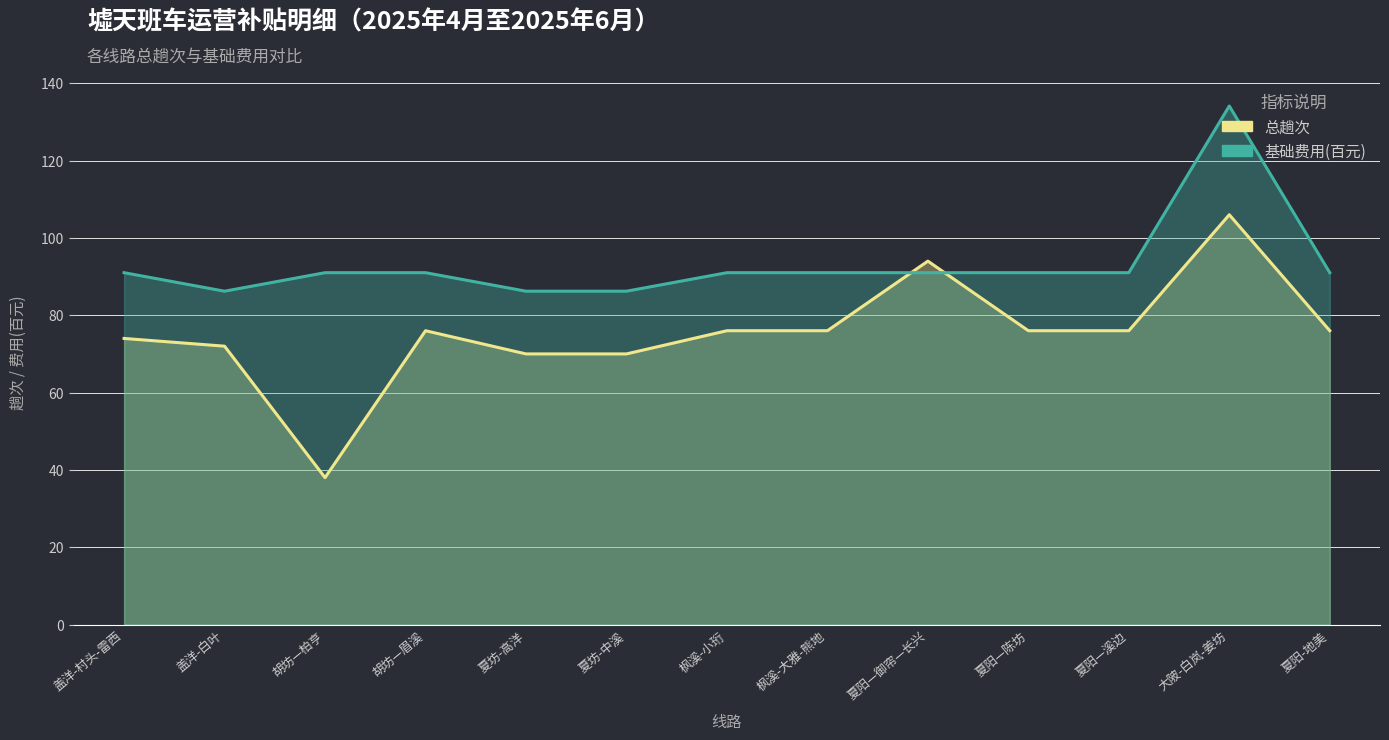

What value does the 总趟次 series have at 枫溪-大雅-熊地?

76.0